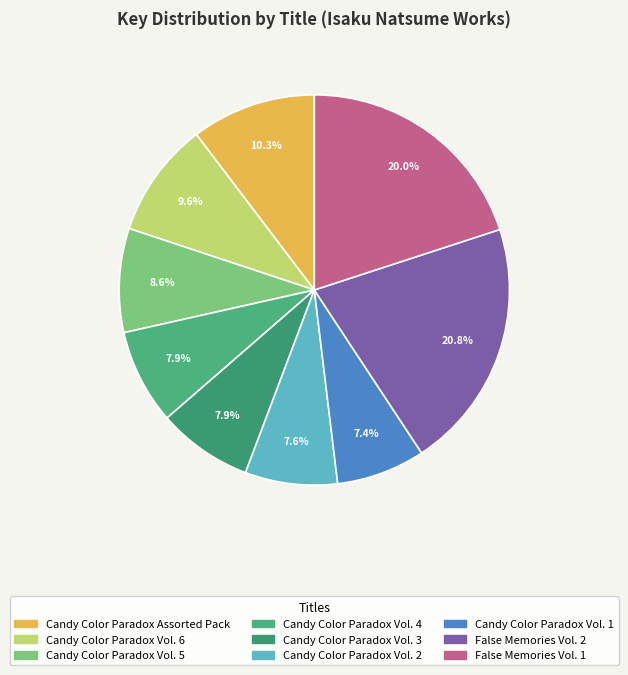

Which category has the smallest portion of the pie?

Candy Color Paradox
Vol. 1